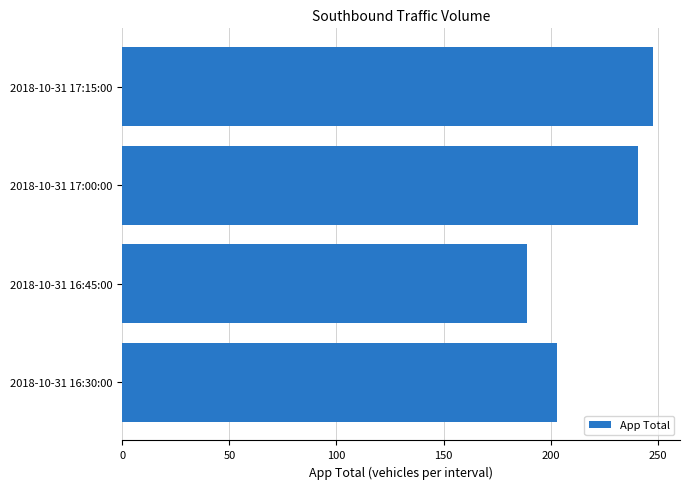

What is the ratio of the value at 2018-10-31 17:00:00 to the value at 2018-10-31 16:45:00?

1.3